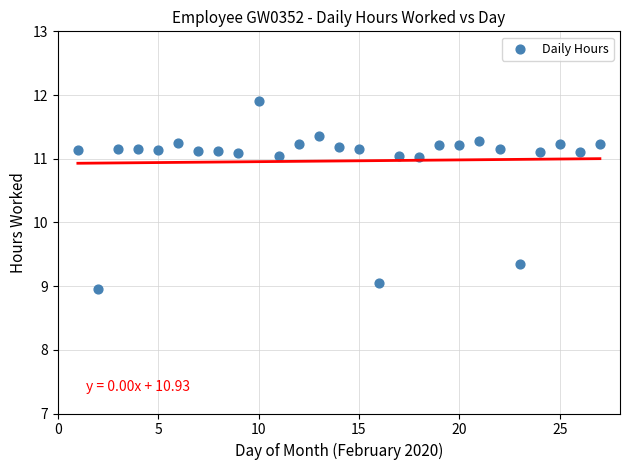

What is the range of X values (max minus min)?

26.0